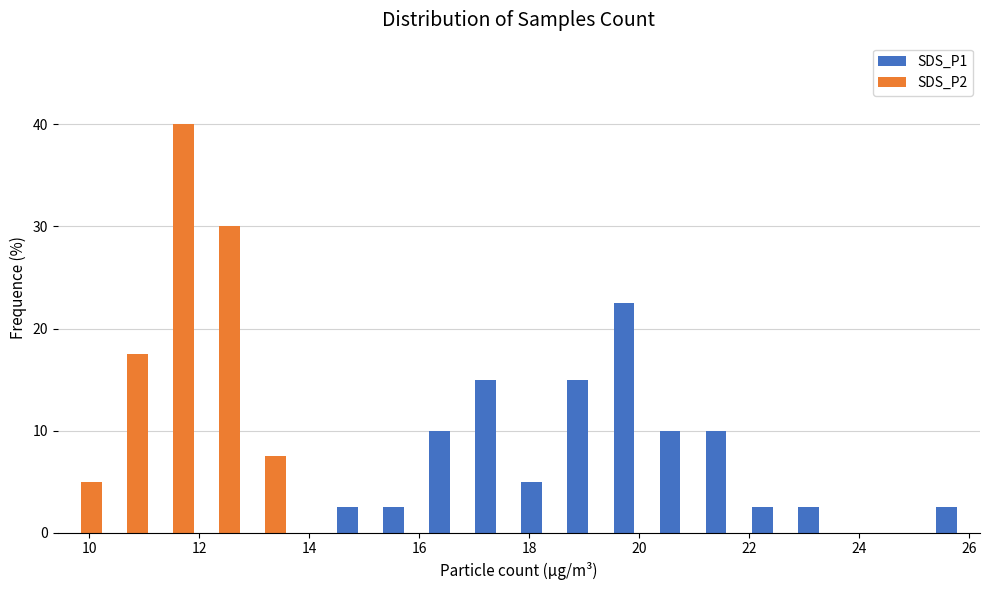

What is the height of the SDS_P1 bar covering 14.4 to 15.2 on the x-axis? Neither the bar edges nor the heights are printed on the chart, so give them approximately, as read against the axes.

3